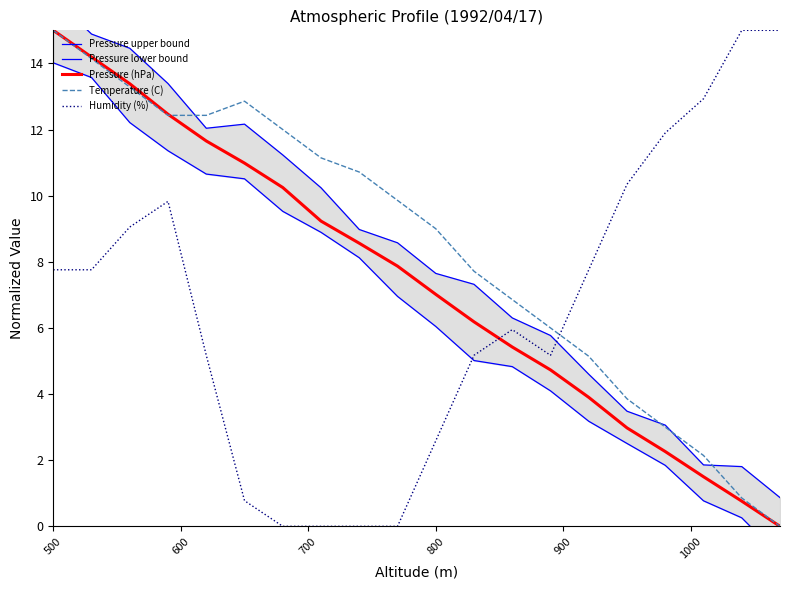

Which series ends up on top after the final intersection of Pressure (hPa) and Humidity (%)?

Humidity (%)